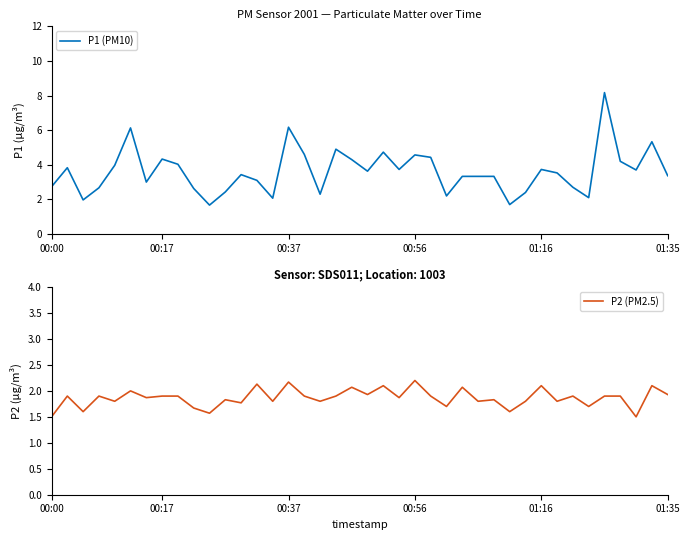

What is the difference between the highest and lowest values at 32?

1.7